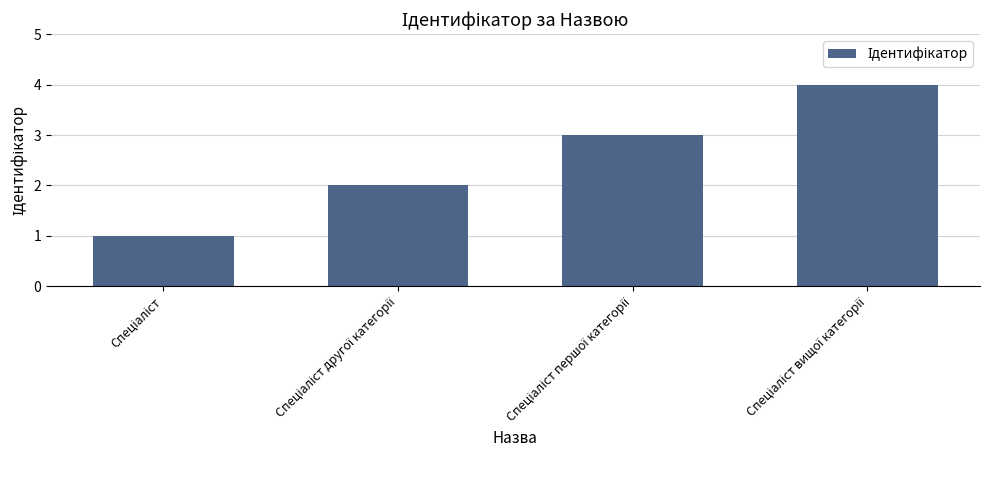

What is the greatest value displayed?

4